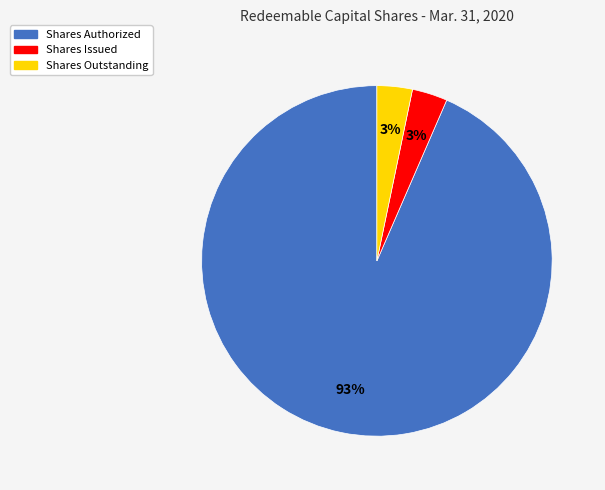

To the nearest percent, what percentage of the pie is Shares Outstanding?

3%